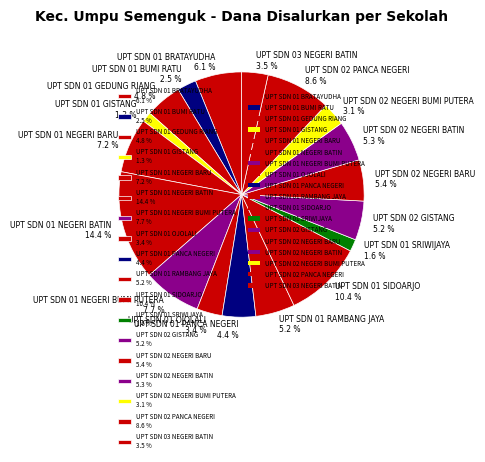

Is there any slice that represents more than half of the pie?

No